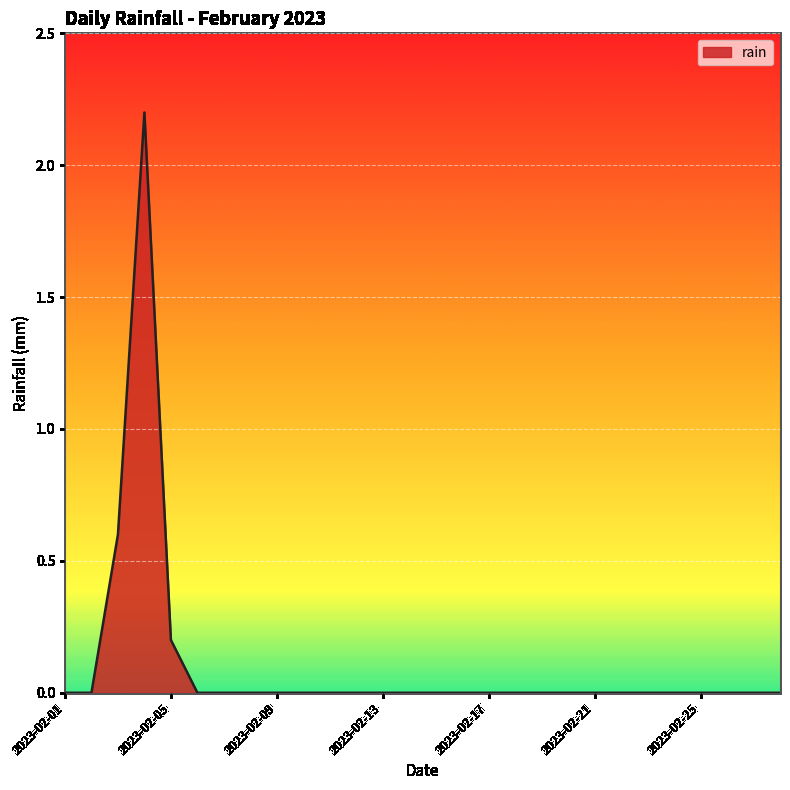

What is the greatest value displayed?

2.2